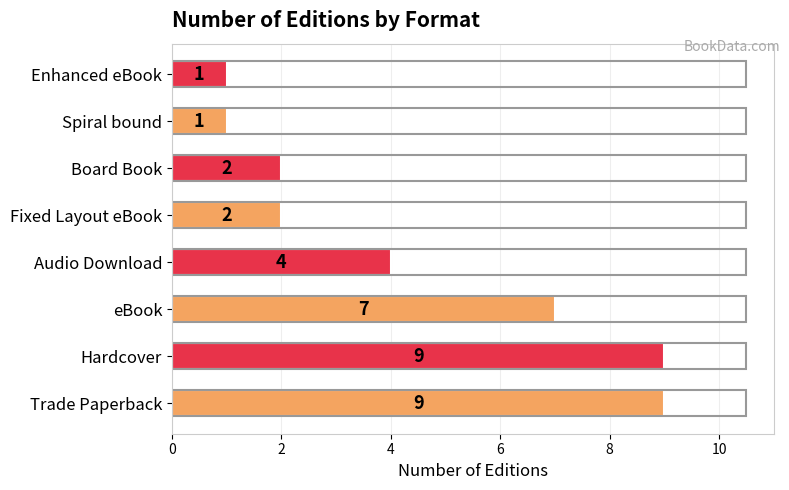

Reading bottom to top, list all the values displayed in this chart.

Trade Paperback=9	Hardcover=9	eBook=7	Audio Download=4	Fixed Layout eBook=2	Board Book=2	Spiral bound=1	Enhanced eBook=1